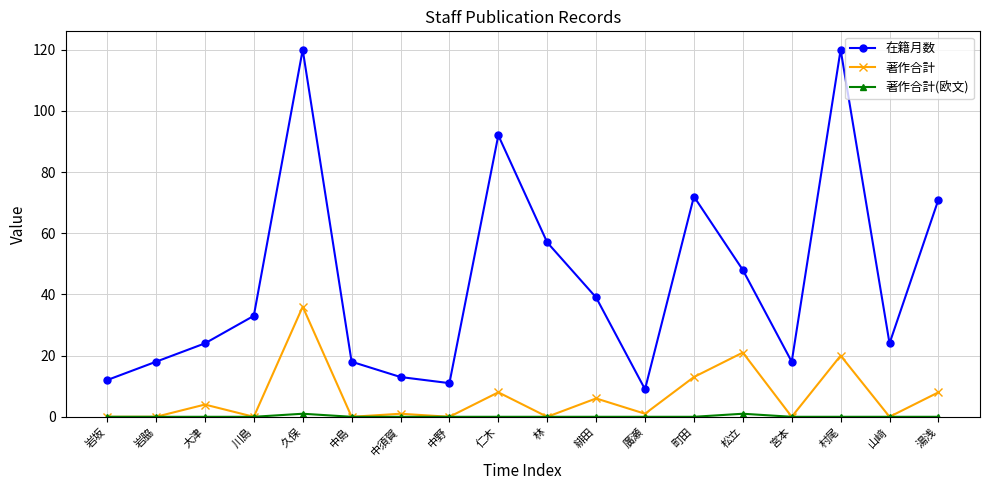

What is the total value across all series at 大津?

28